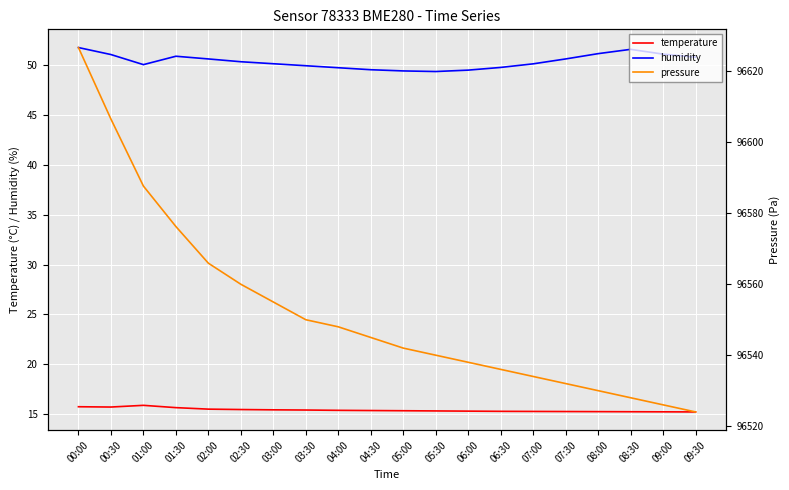

Read the pressure value at 08:30.

96528.0